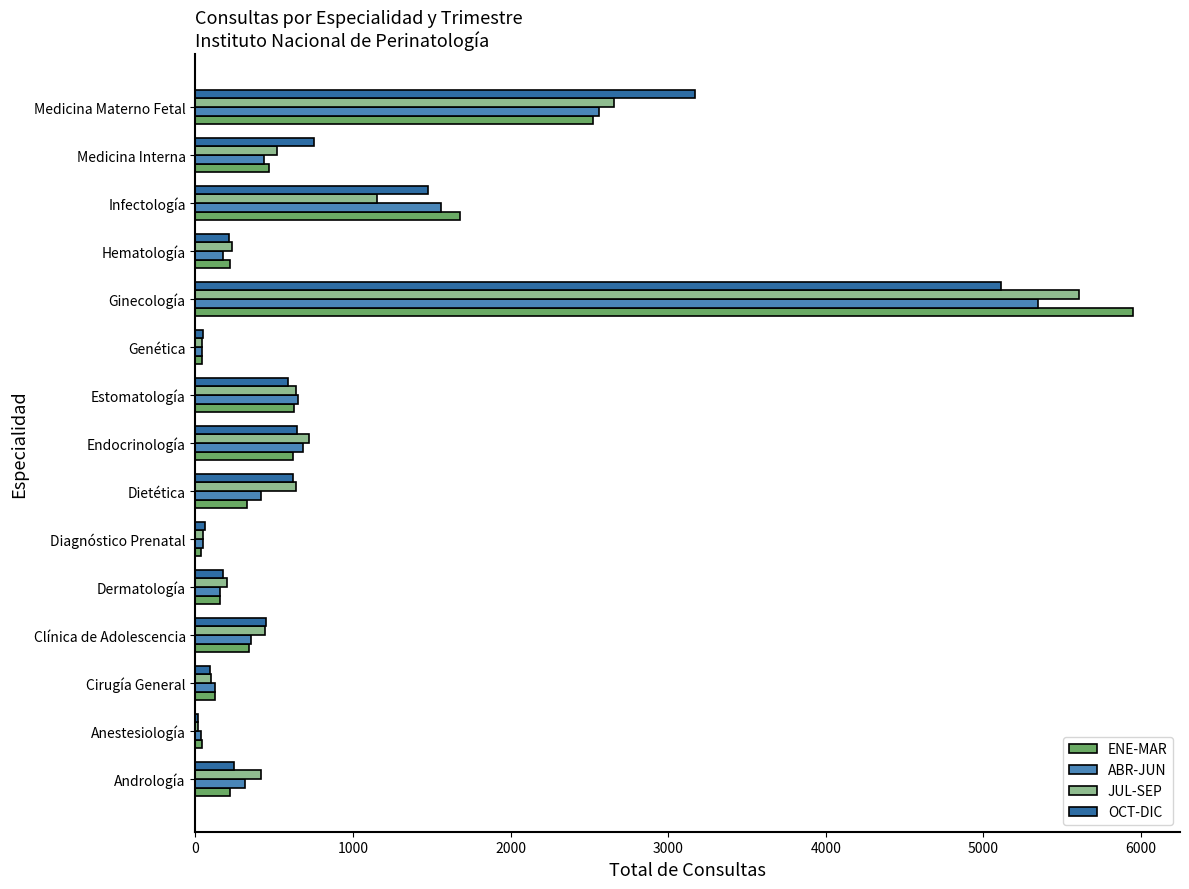

What is the approximate value of OCT-DIC at Medicina Materno Fetal?

3171